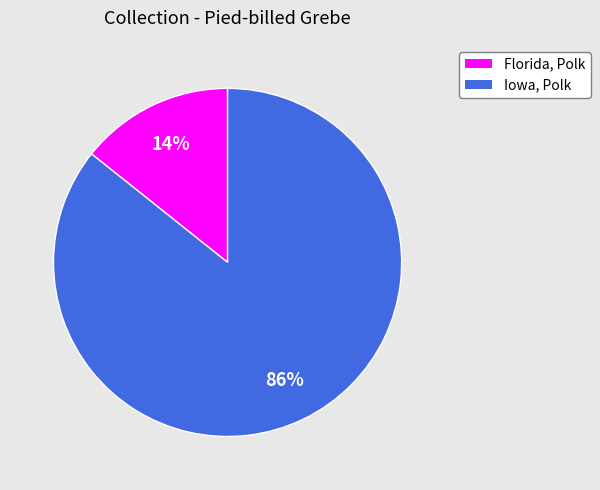

True or false: Iowa, Polk accounts for 86% of the total.

True